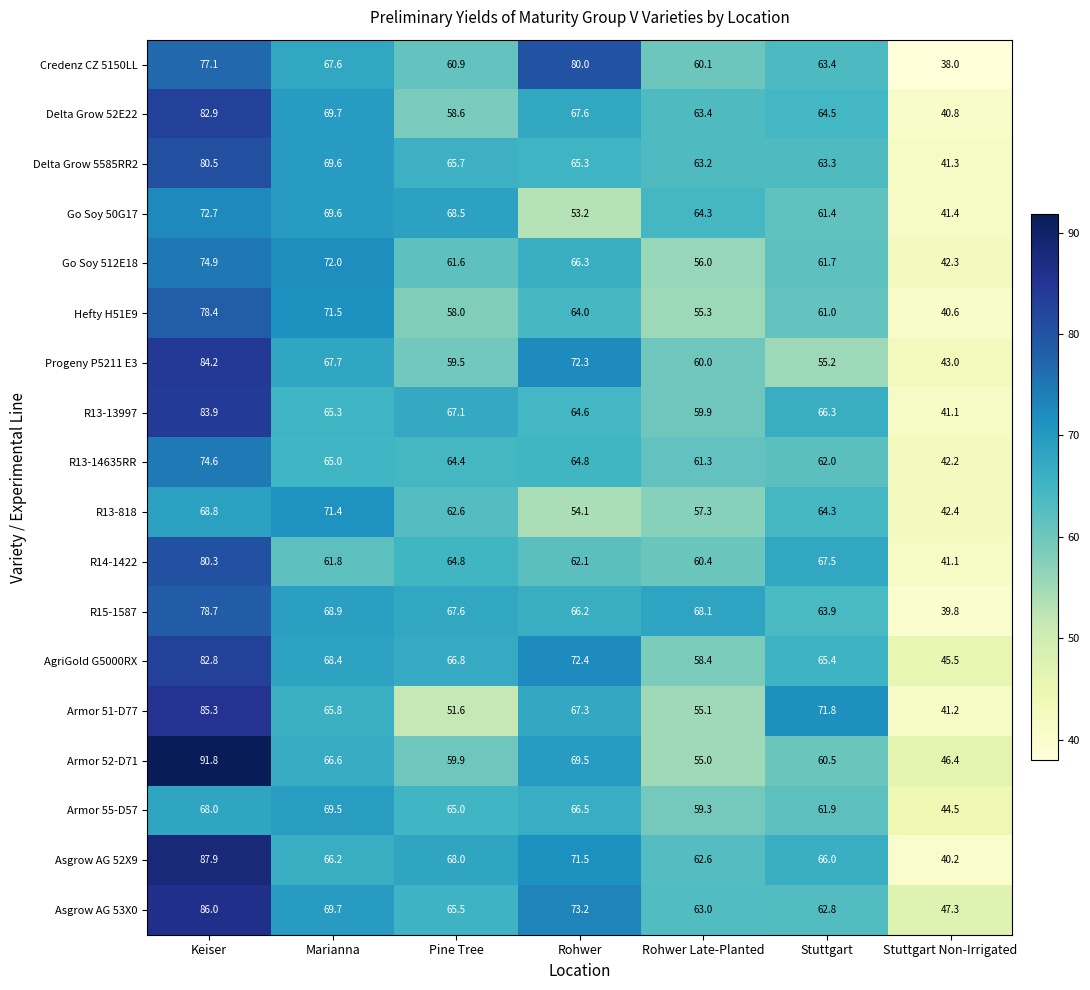

List the series in order of their peak value, highest first.

Armor 52-D71, Asgrow AG 52X9, Asgrow AG 53X0, Armor 51-D77, Progeny P5211 E3, R13-13997, Delta Grow 52E22, AgriGold G5000RX, Delta Grow 5585RR2, R14-1422, Credenz CZ 5150LL, R15-1587, Hefty H51E9, Go Soy 512E18, R13-14635RR, Go Soy 50G17, R13-818, Armor 55-D57